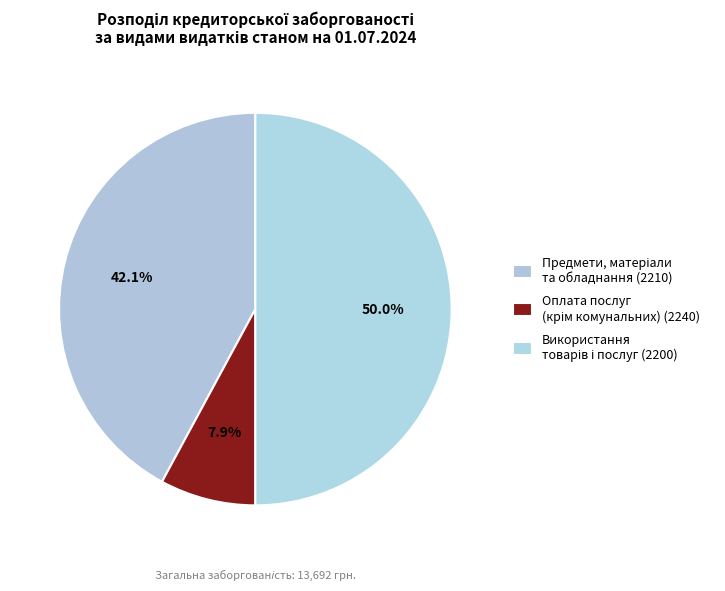

How many segments does this pie chart have?

3